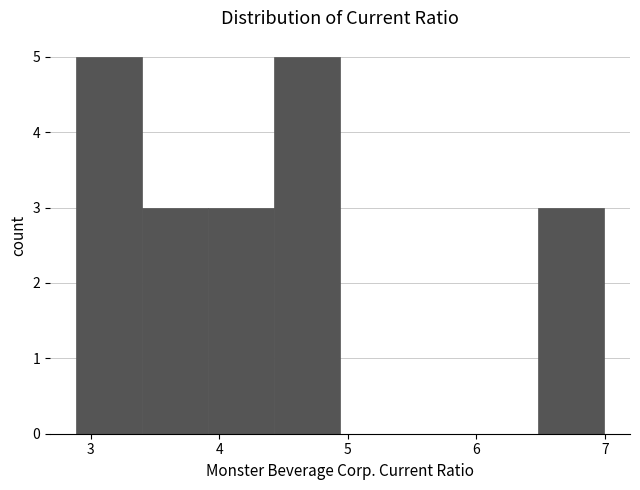

Reading left to right, list every bar in this chart as the range it spans on the x-axis followed by its height. Neither the bar edges nor the heights are printed on the chart, so give them approximately, as read against the axes.

2.9 to 3.4: 5
3.4 to 3.9: 3
3.9 to 4.4: 3
4.4 to 4.9: 5
4.9 to 5.5: 0
5.5 to 6.0: 0
6.0 to 6.5: 0
6.5 to 7.0: 3